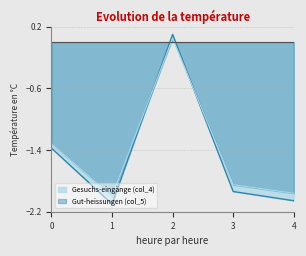

What is the difference between the second highest and minimum values in the Gut-heissungen (col_5) series?

0.7